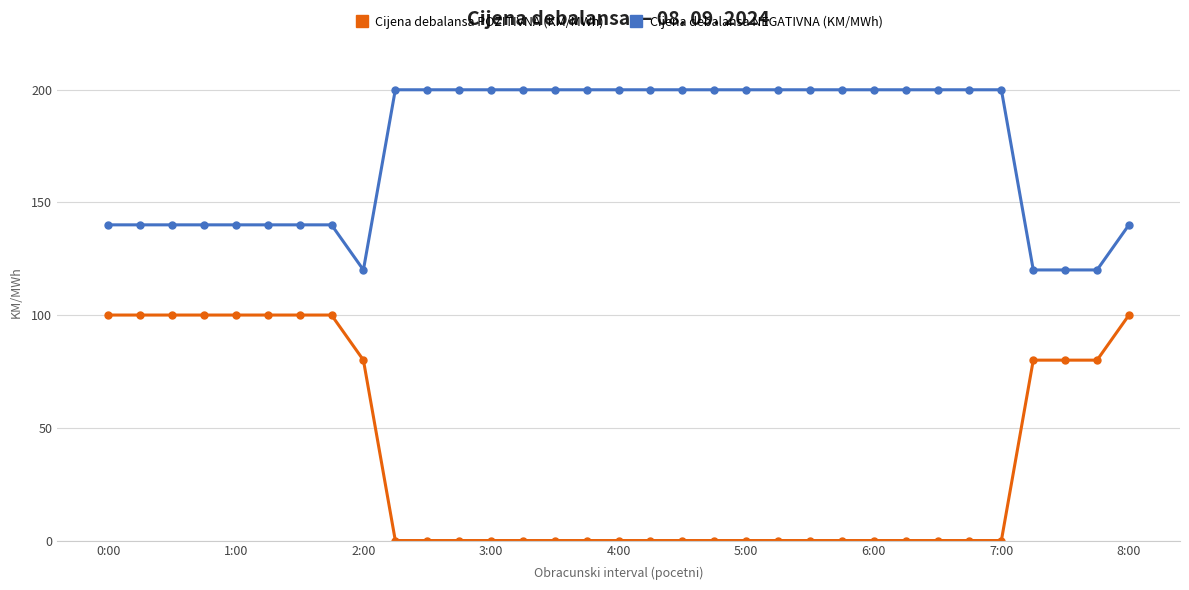

What is the value of the Cijena debalansa NEGATIVNA (KM/MWh) point at the 3rd from the left?

140.0